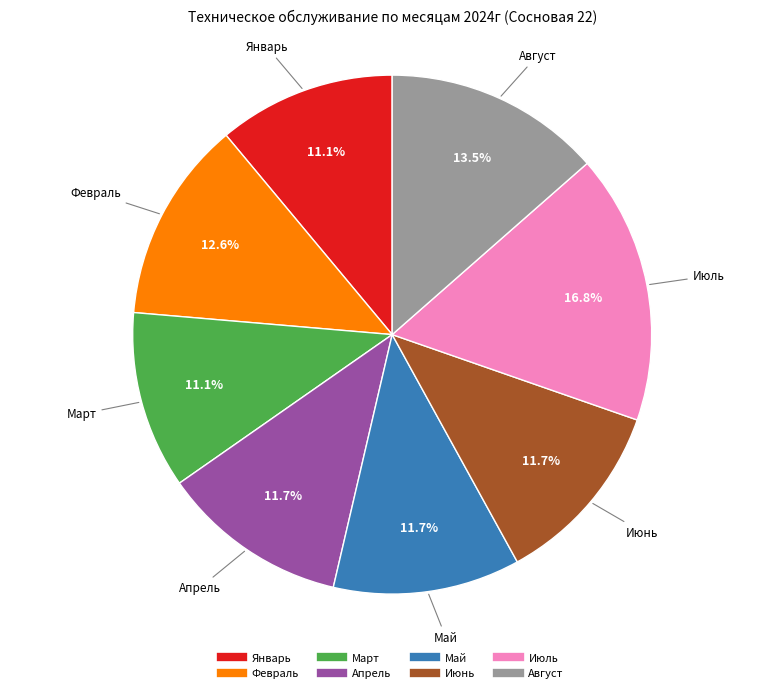

Is there any slice that represents more than half of the pie?

No